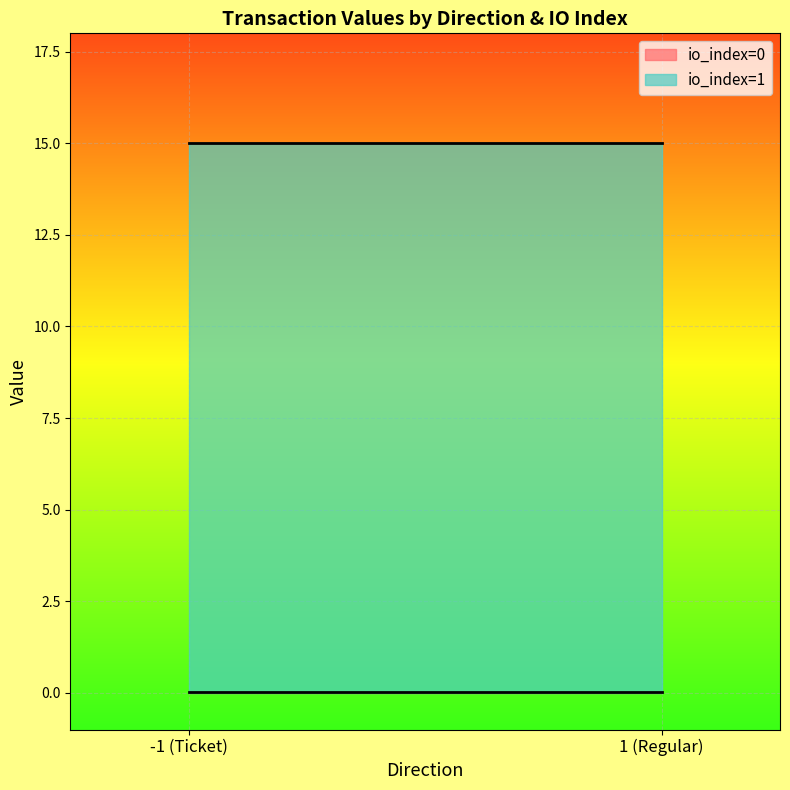

Does the chart display data point markers on the line(s)?

No